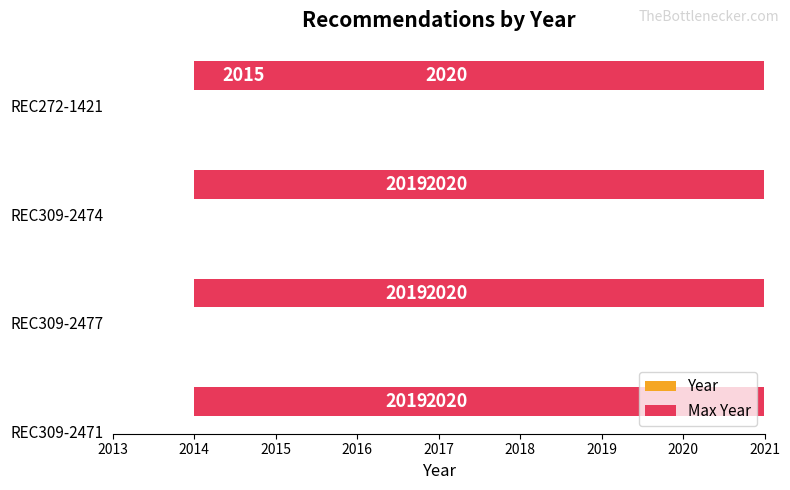

What are all the series names shown in the legend?

Year, Max Year